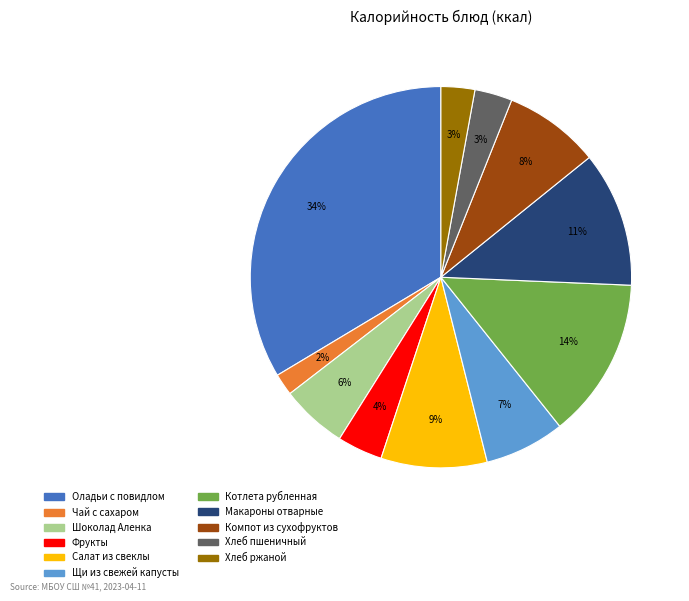

To the nearest percent, what portion does Салат из свеклы represent?

9%